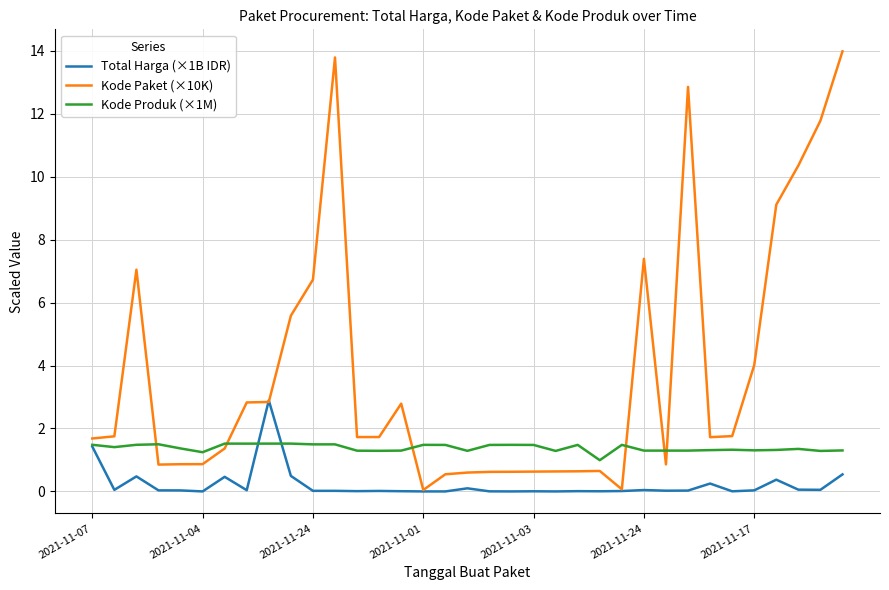

What is the maximum value for Kode Produk (×1M)?

1.5